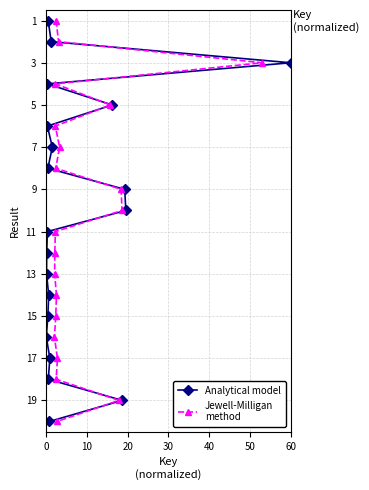

What is the lowest value of the Analytical model series?

1